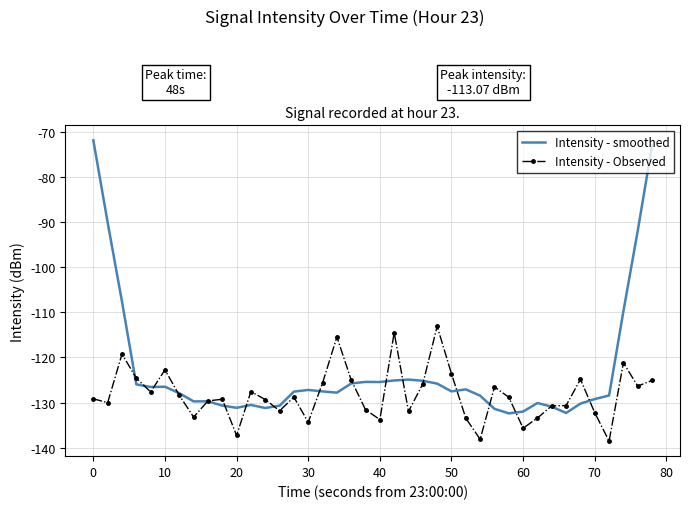

True or false: Intensity - Observed and Intensity - smoothed intersect in this chart.

True